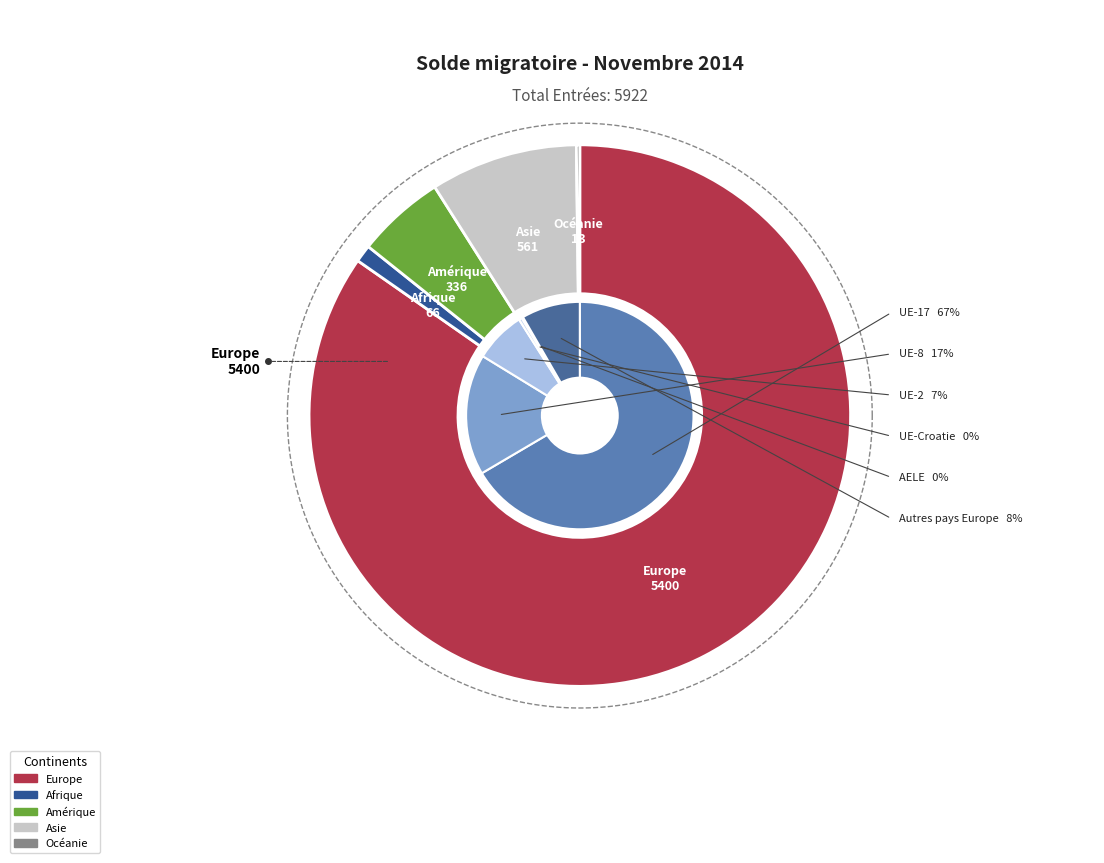

Count the number of slices in the pie.

5